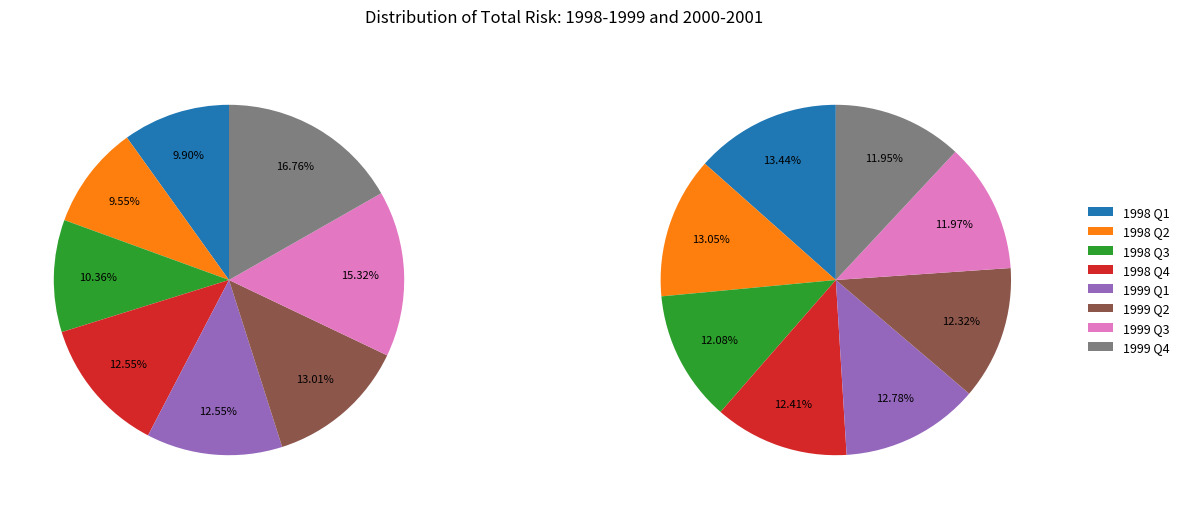

Which series changed the most between 1 and 2?

1999